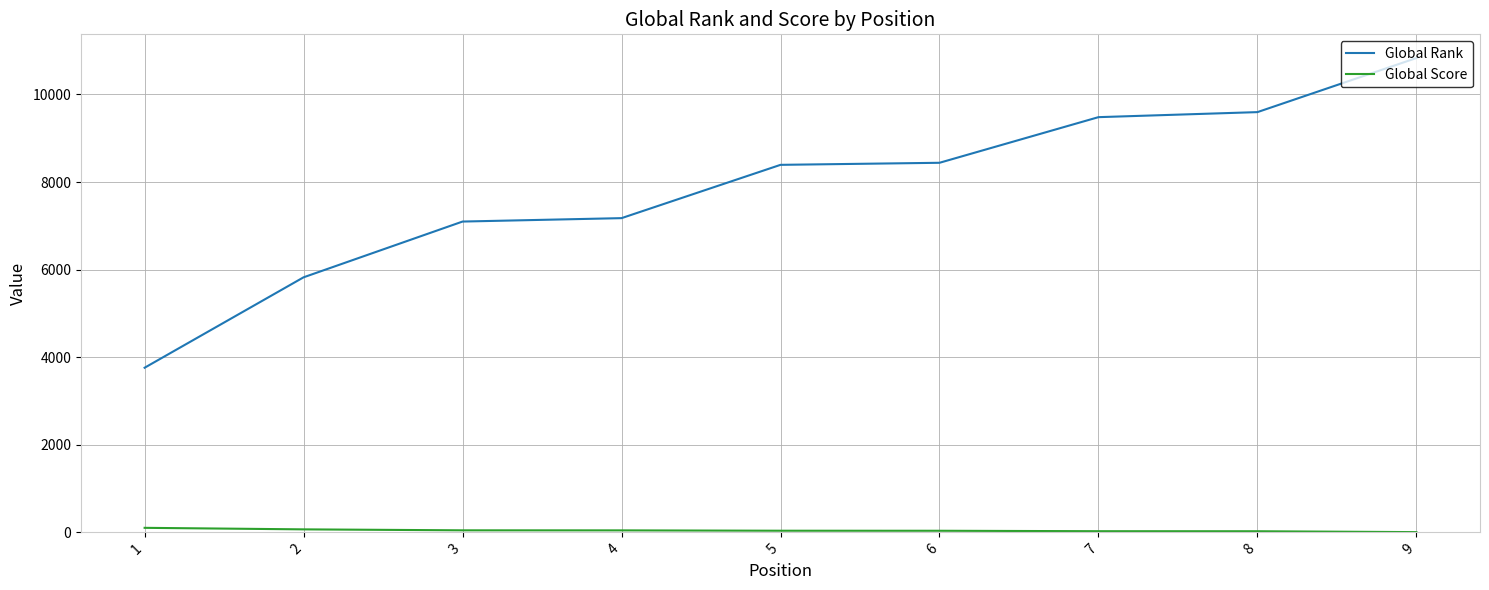

What is the greatest value displayed?

10831